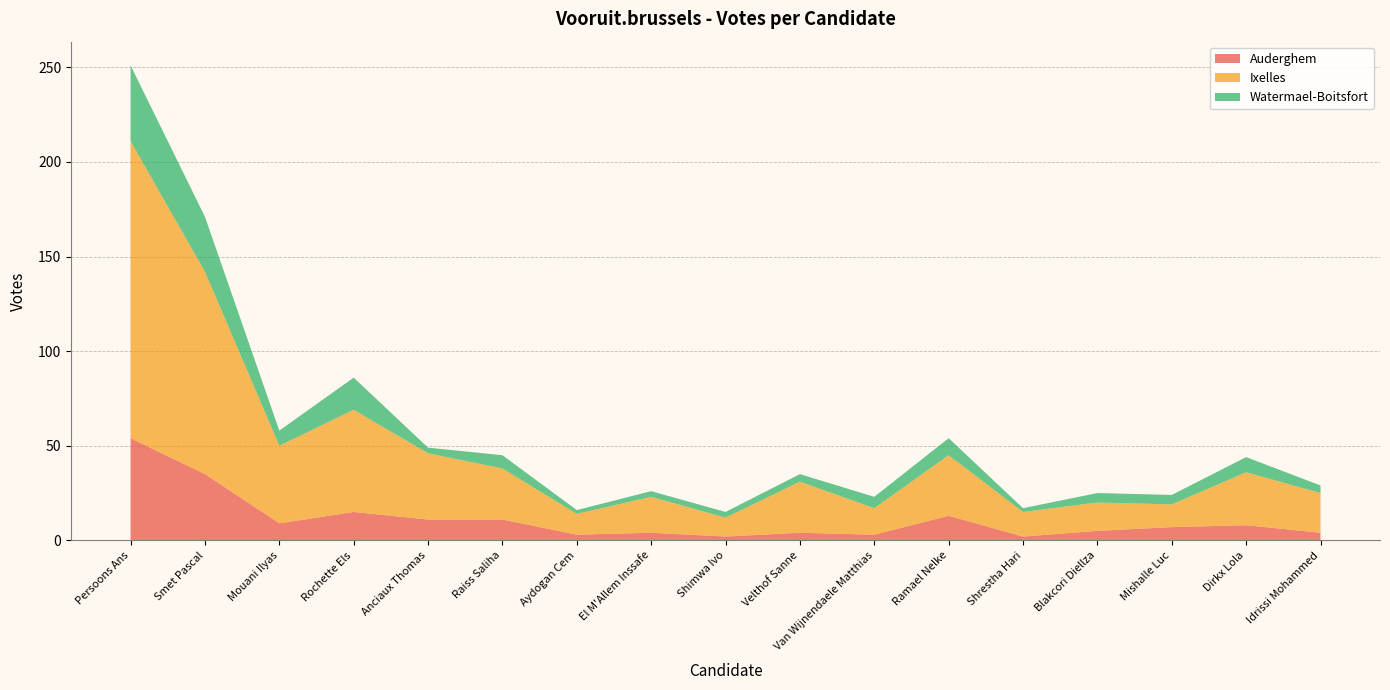

Reading right to left, transcribe all the data shown in this chart.

Auderghem: Idrissi Mohammed=4	Dirkx Lola=8	Mishalle Luc=7	Blakcori Diellza=5	Shrestha Hari=2	Ramael Nelke=13	Van Wijnendaele Matthias=3	Velthof Sanne=4	Shimwa Ivo=2	El M'Allem Inssafe=4	Aydogan Cem=3	Raiss Saliha=11	Anciaux Thomas=11	Rochette Els=15	Mouani Ilyas=9	Smet Pascal=35	Persoons Ans=54
Ixelles: Idrissi Mohammed=21	Dirkx Lola=28	Mishalle Luc=12	Blakcori Diellza=15	Shrestha Hari=13	Ramael Nelke=32	Van Wijnendaele Matthias=14	Velthof Sanne=27	Shimwa Ivo=10	El M'Allem Inssafe=19	Aydogan Cem=11	Raiss Saliha=27	Anciaux Thomas=35	Rochette Els=54	Mouani Ilyas=41	Smet Pascal=107	Persoons Ans=157
Watermael-Boitsfort: Idrissi Mohammed=4	Dirkx Lola=8	Mishalle Luc=5	Blakcori Diellza=5	Shrestha Hari=2	Ramael Nelke=9	Van Wijnendaele Matthias=6	Velthof Sanne=4	Shimwa Ivo=3	El M'Allem Inssafe=3	Aydogan Cem=2	Raiss Saliha=7	Anciaux Thomas=3	Rochette Els=17	Mouani Ilyas=8	Smet Pascal=29	Persoons Ans=40